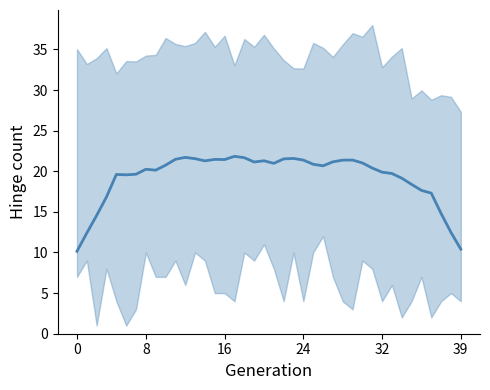

Reading left to right, list all the values displayed in this chart.

10.1	12.4	14.6	16.8	19.6	19.6	19.6	20.2	20.1	20.7	21.5	21.7	21.5	21.3	21.5	21.4	21.8	21.7	21.1	21.3	21.0	21.5	21.6	21.4	20.9	20.7	21.2	21.4	21.4	21.0	20.4	19.9	19.7	19.1	18.4	17.6	17.3	14.8	12.5	10.4